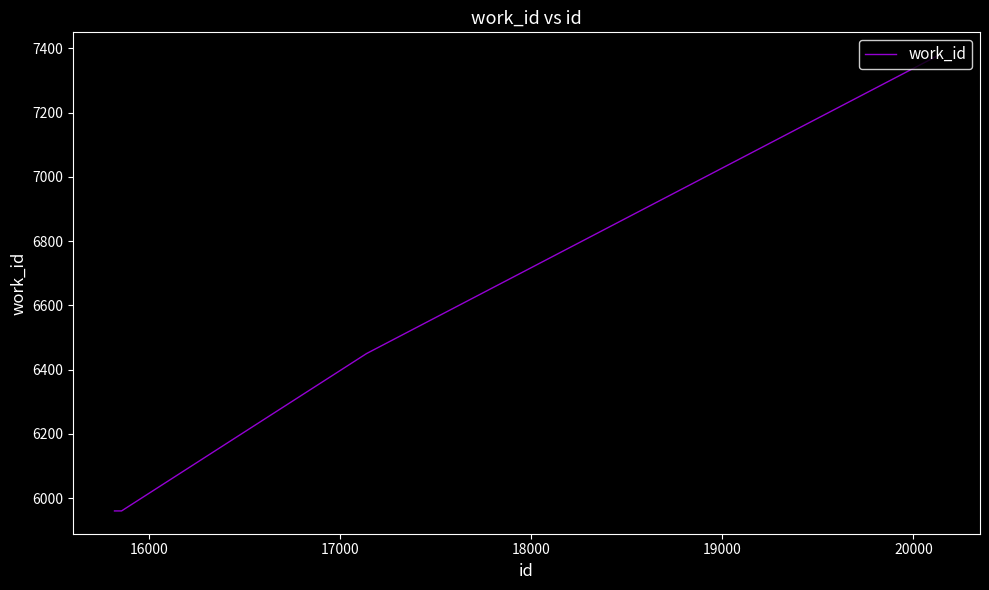

True or false: the data has more than 2 interior local peaks.

False